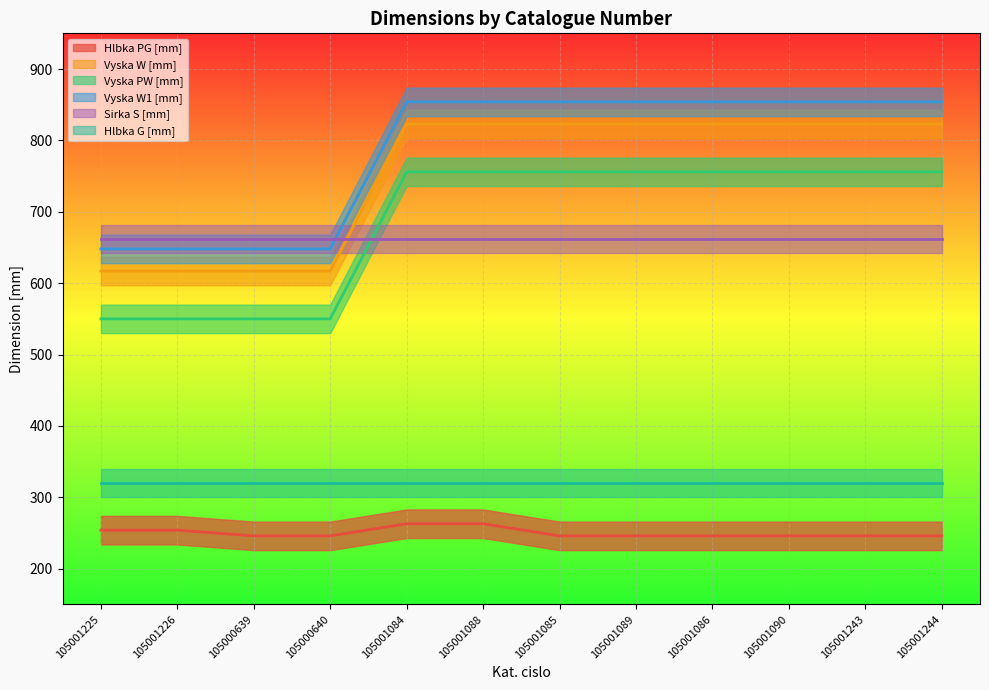

How many data points does each series have?

12